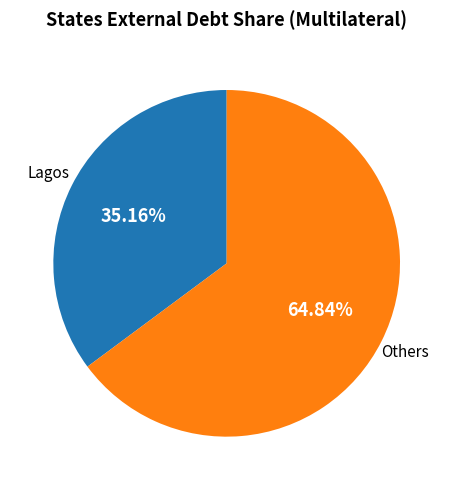

Rank the categories by value from highest to lowest.

Others, Lagos